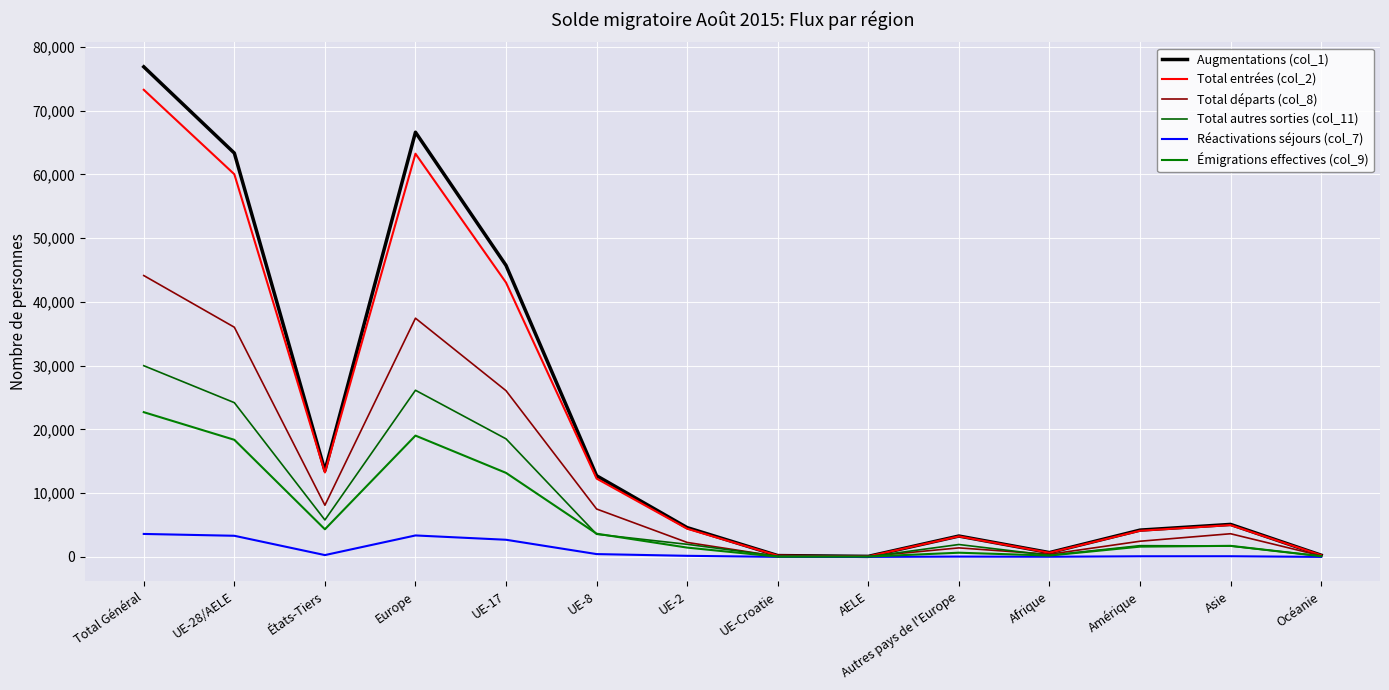

Reading left to right, what are all the values shown in this chart?

Augmentations (col_1): Total Général=76862	UE-28/AELE=63331	États-Tiers=13531	Europe=66605	UE-17=45712	UE-8=12730	UE-2=4594	UE-Croatie=210	AELE=85	Autres pays de l'Europe=3274	Afrique=678	Amérique=4204	Asie=5099	Océanie=273
Total entrées (col_2): Total Général=73259	UE-28/AELE=60015	États-Tiers=13244	Europe=63238	UE-17=43022	UE-8=12287	UE-2=4421	UE-Croatie=204	AELE=81	Autres pays de l'Europe=3223	Afrique=651	Amérique=4104	Asie=4993	Océanie=271
Total départs (col_8): Total Général=44127	UE-28/AELE=36022	États-Tiers=8105	Europe=37438	UE-17=26068	UE-8=7514	UE-2=2271	UE-Croatie=81	AELE=88	Autres pays de l'Europe=1416	Afrique=415	Amérique=2459	Asie=3635	Océanie=179
Total autres sorties (col_11): Total Général=29987	UE-28/AELE=24192	États-Tiers=5795	Europe=26137	UE-17=18517	UE-8=3561	UE-2=1976	UE-Croatie=113	AELE=25	Autres pays de l'Europe=1945	Afrique=248	Amérique=1763	Asie=1713	Océanie=124
Réactivations séjours (col_7): Total Général=3603	UE-28/AELE=3316	États-Tiers=287	Europe=3367	UE-17=2690	UE-8=443	UE-2=173	UE-Croatie=6	AELE=4	Autres pays de l'Europe=51	Afrique=27	Amérique=100	Asie=106	Océanie=2
Émigrations effectives (col_9): Total Général=22700	UE-28/AELE=18367	États-Tiers=4333	Europe=19026	UE-17=13180	UE-8=3643	UE-2=1461	UE-Croatie=33	AELE=50	Autres pays de l'Europe=659	Afrique=214	Amérique=1611	Asie=1736	Océanie=112